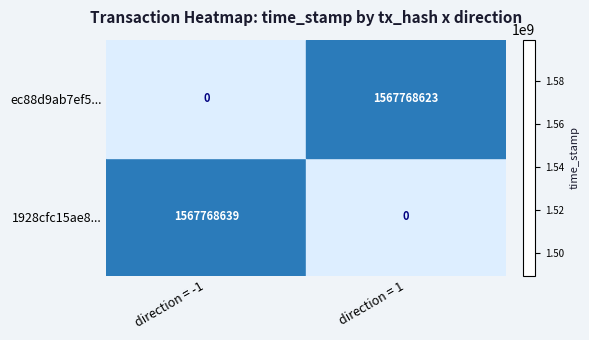

What is the maximum value shown in the chart?

1567768639